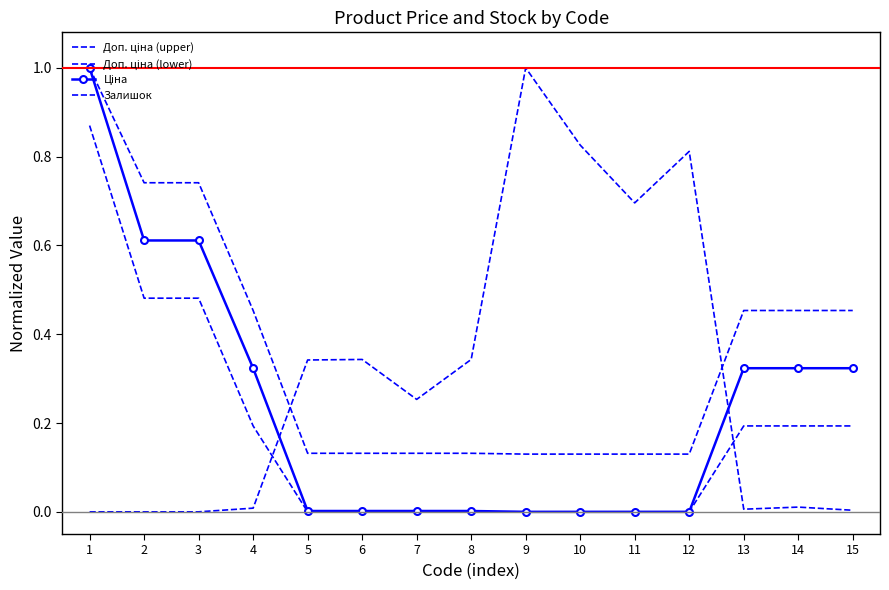

What is the value of the Ціна point at the 3rd from the left?

0.6